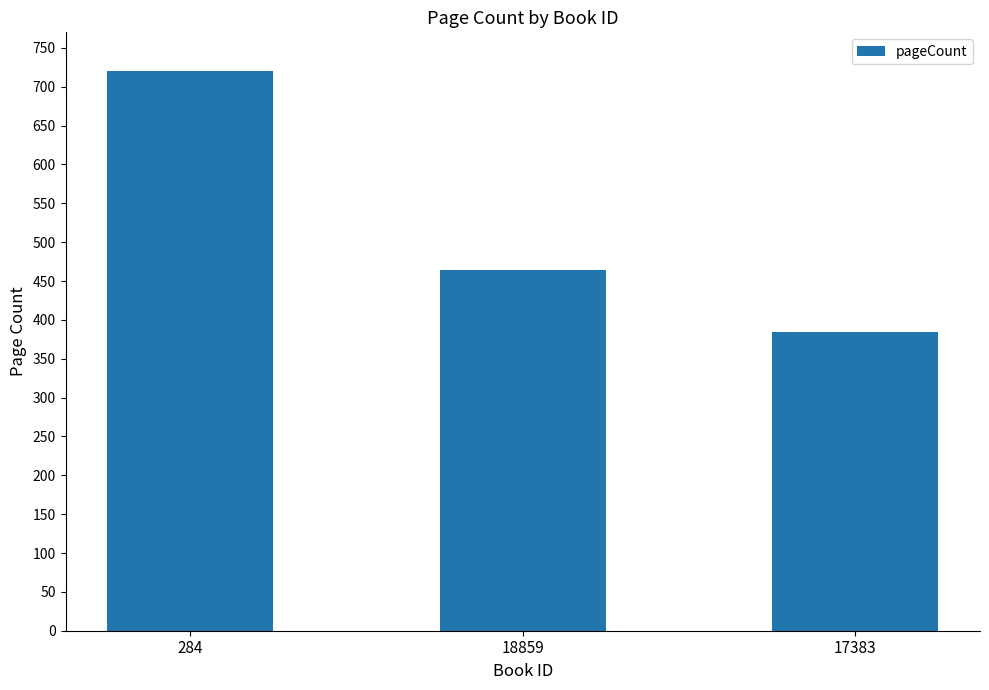

At which label does the data first exceed 464?

284